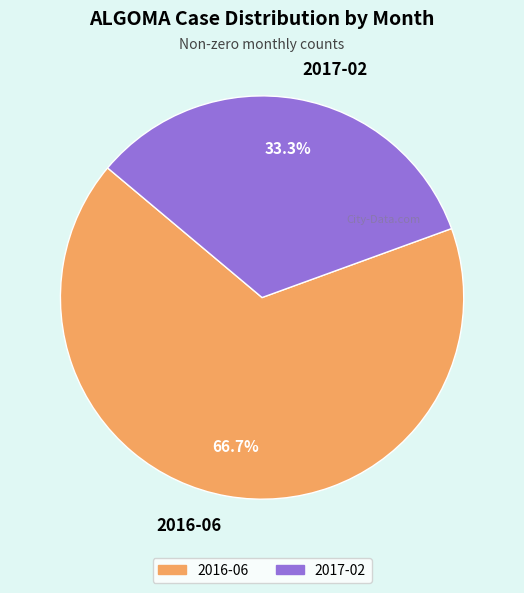

What is the largest slice in the pie chart?

2016-06